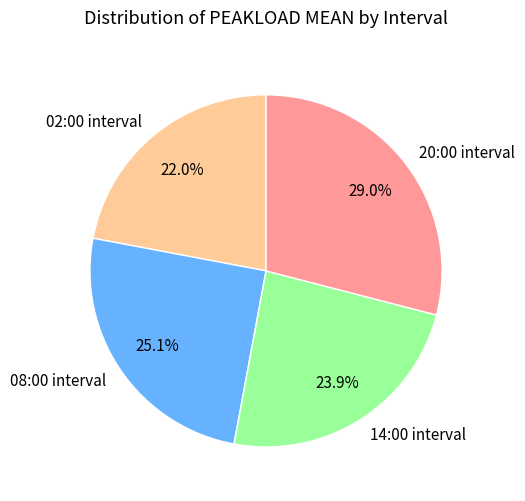

Rank the categories by value from highest to lowest.

20:00 interval, 08:00 interval, 14:00 interval, 02:00 interval